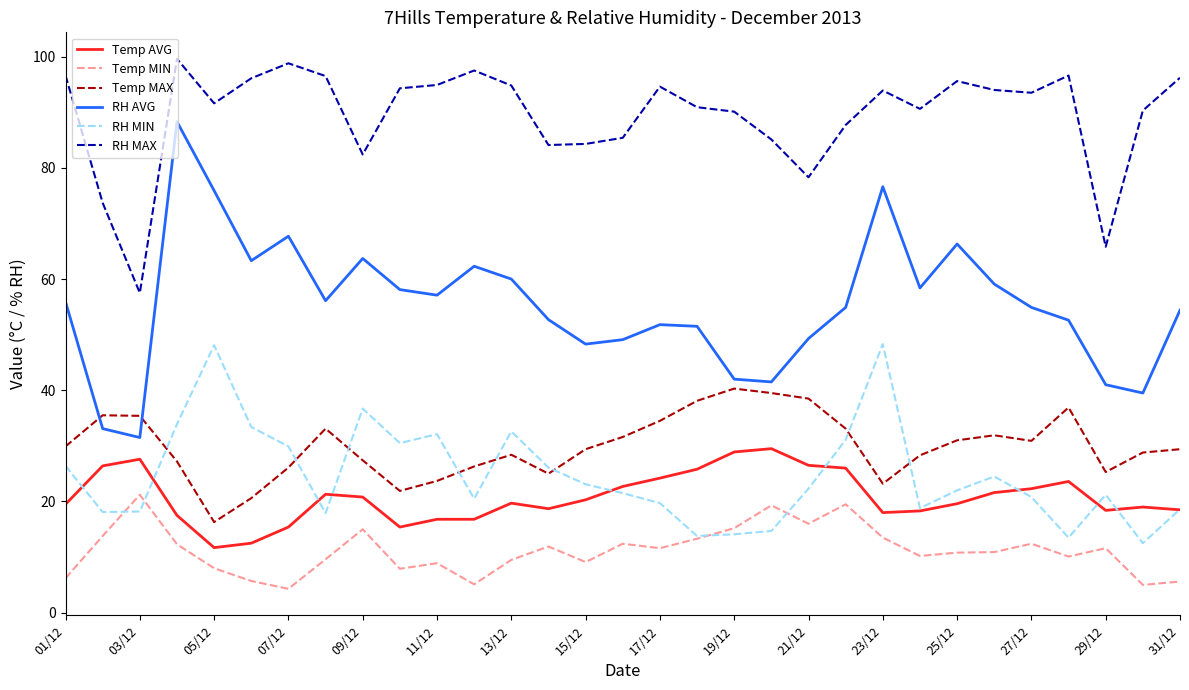

What are all the series names shown in the legend?

Temp AVG, Temp MIN, Temp MAX, RH AVG, RH MIN, RH MAX